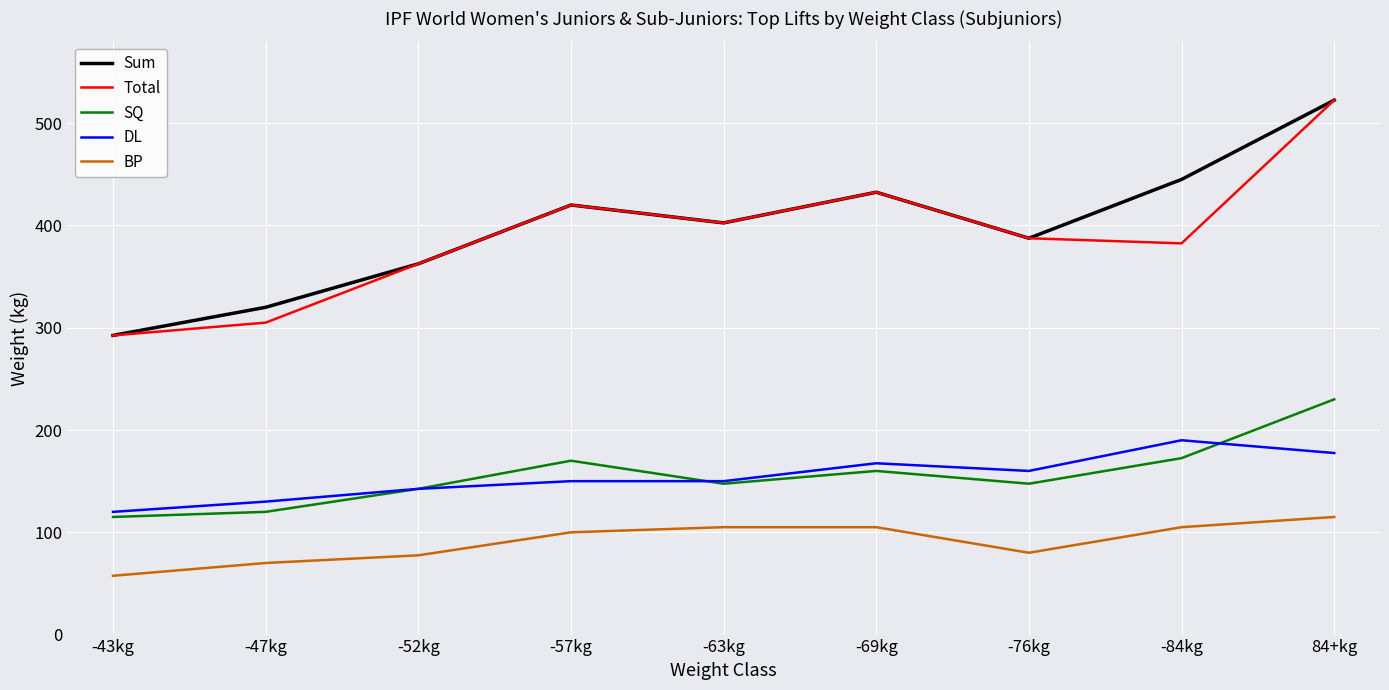

At which category does the chart reach its minimum across all series?

-43kg